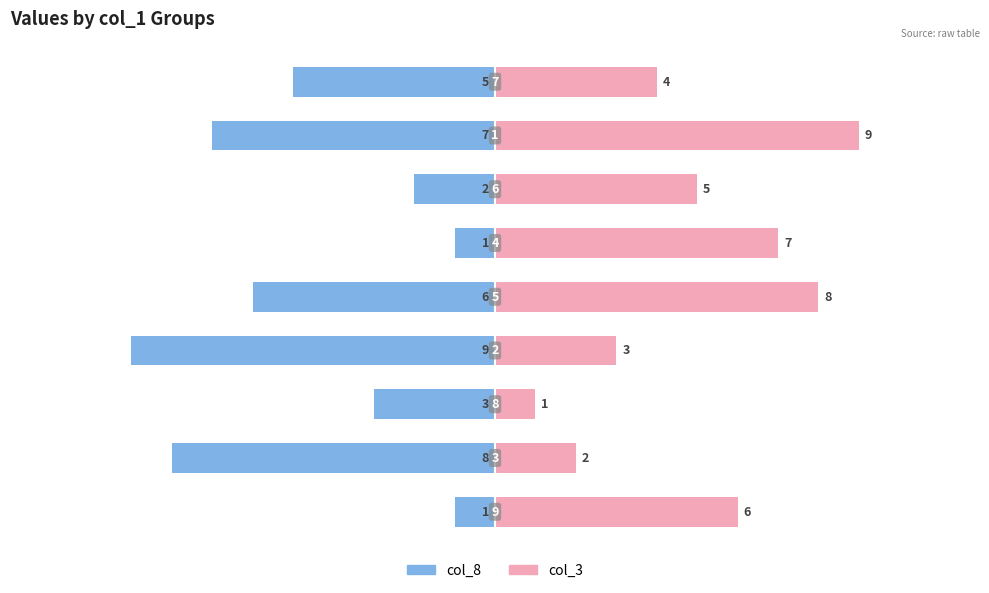

How many col_8 values are between -7 and -2?

5